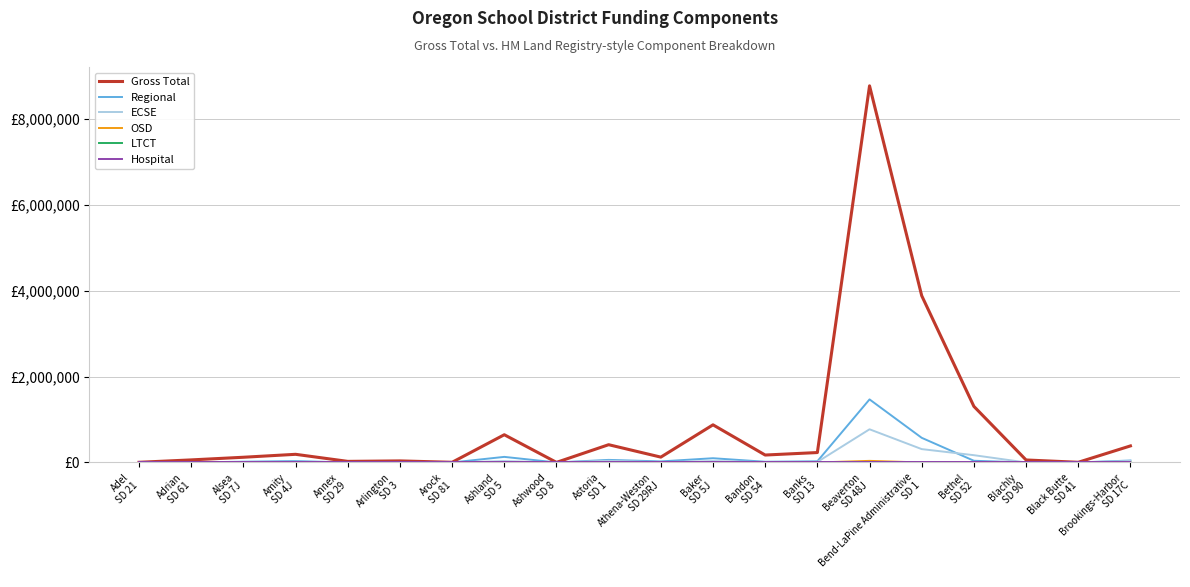

Does the chart have visible grid lines?

Yes